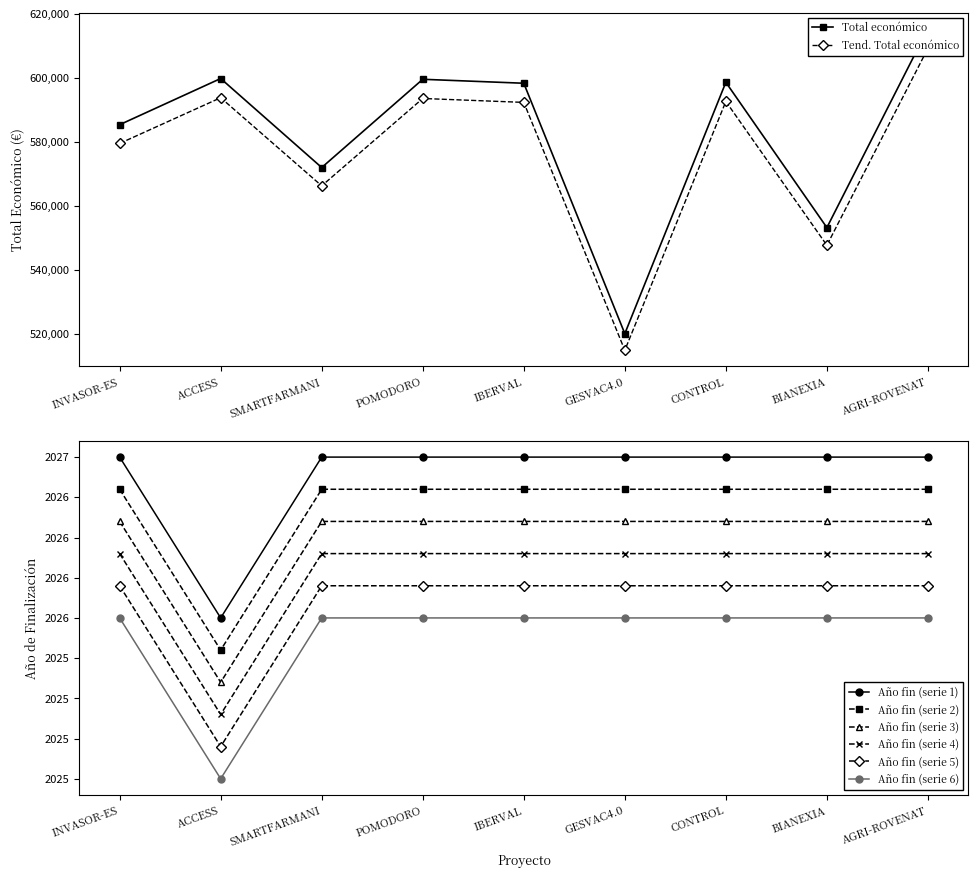

What is the label of the 8th point from the left?

BIANEXIA